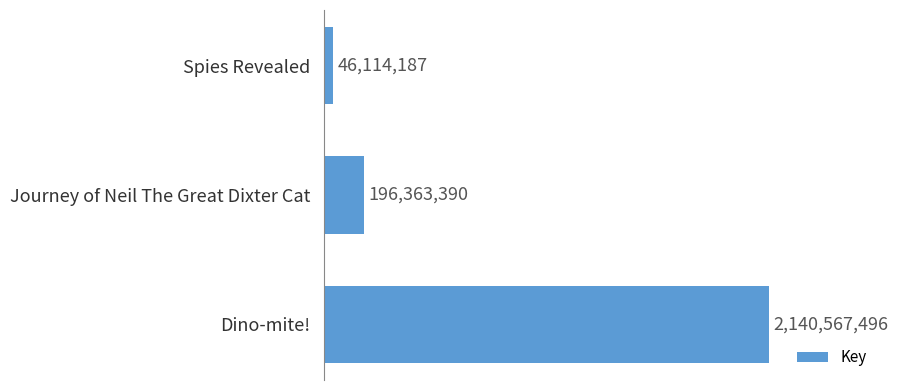

The chart shows a value of 3569358659 at Dino-mite!. True or false?

False